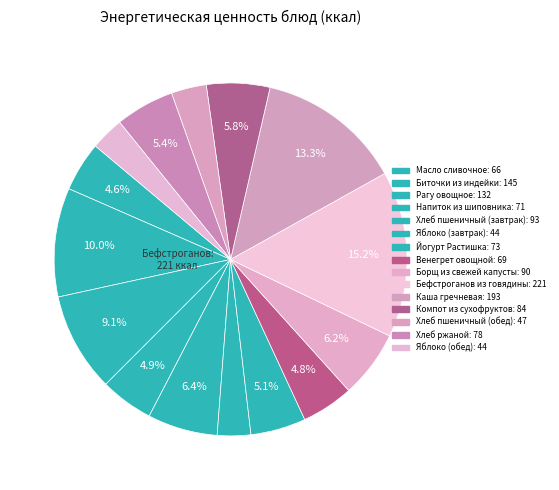

To the nearest percent, what is the difference between the Хлеб ржаной and Яблоко (завтрак) slice percentages?

2%